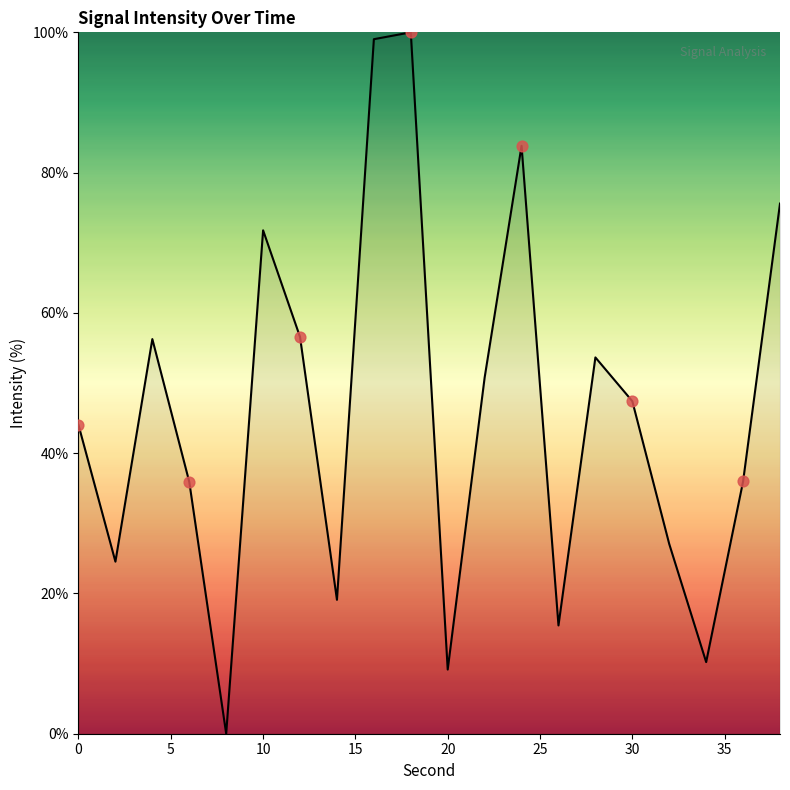

What is the greatest value displayed?

100.0